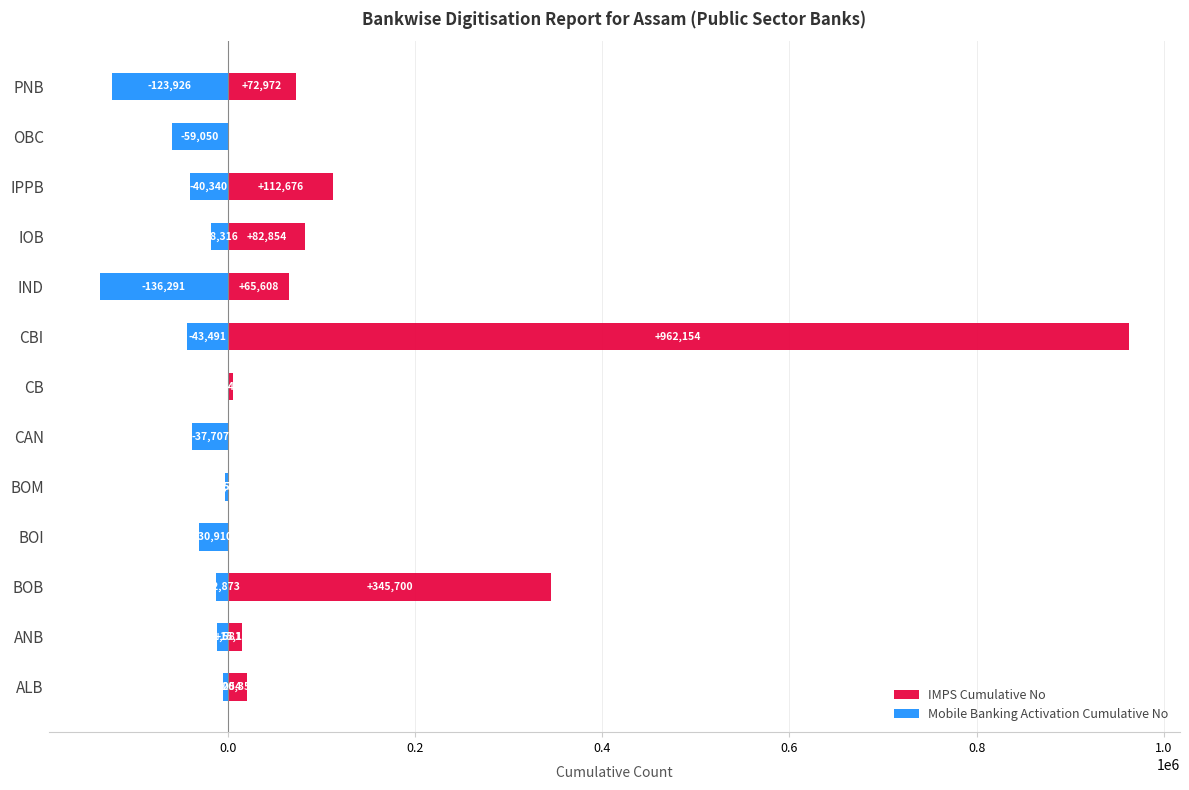

What is the average value of the Mobile Banking Activation Cumulative No series?

-40164